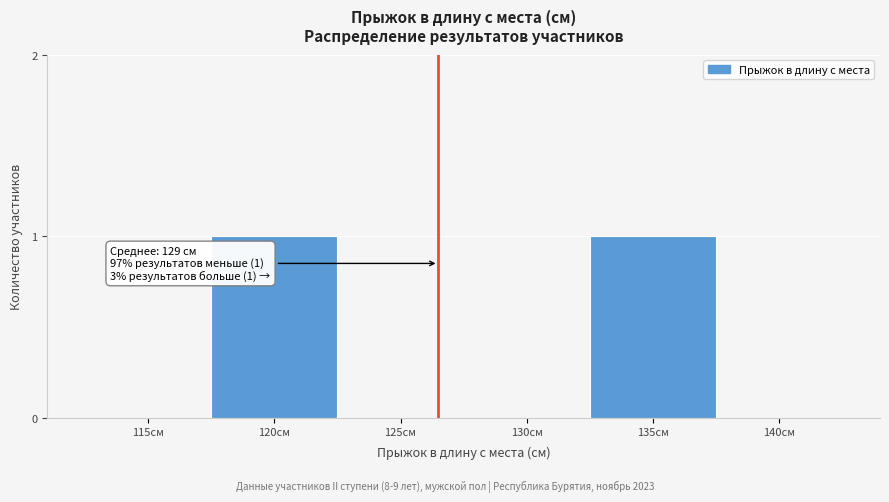

Reading left to right, transcribe all the data shown in this chart.

115см=0	120см=1	125см=0	130см=0	135см=1	140см=0